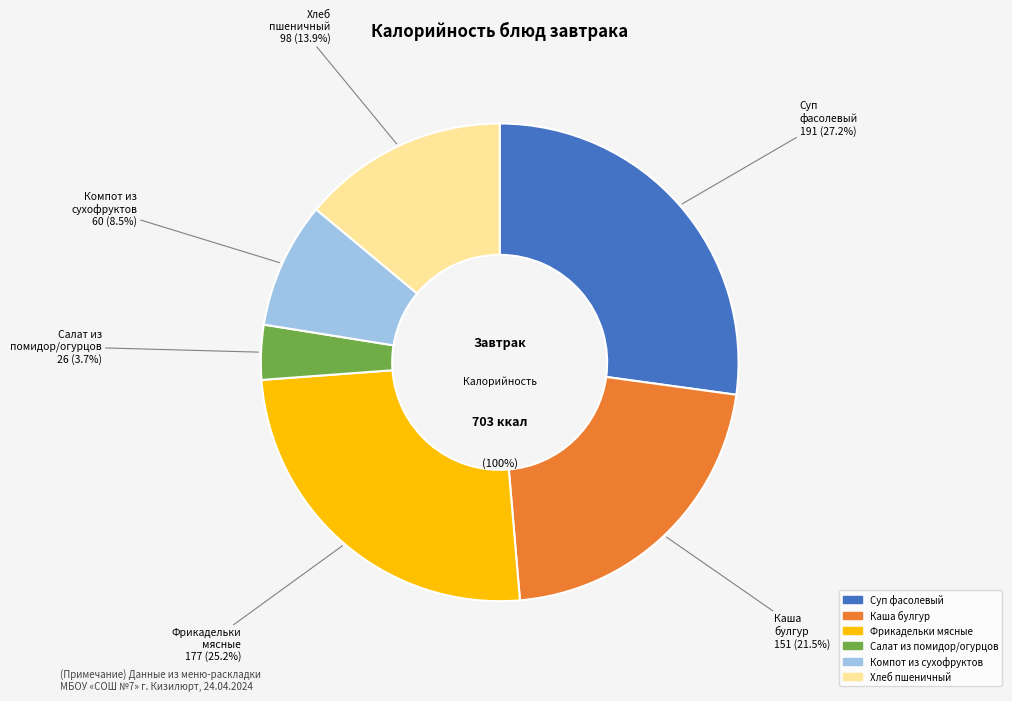

What percentage is NOT represented by Суп фасолевый на к/м бульоне с мясом?

72.8%